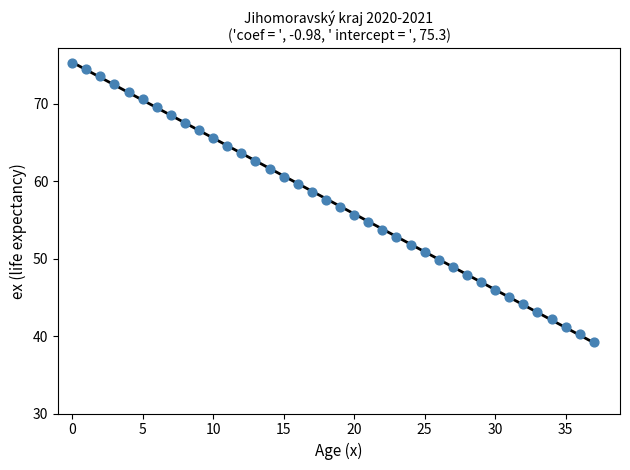

What is the range of Y values (max minus min)?

36.0